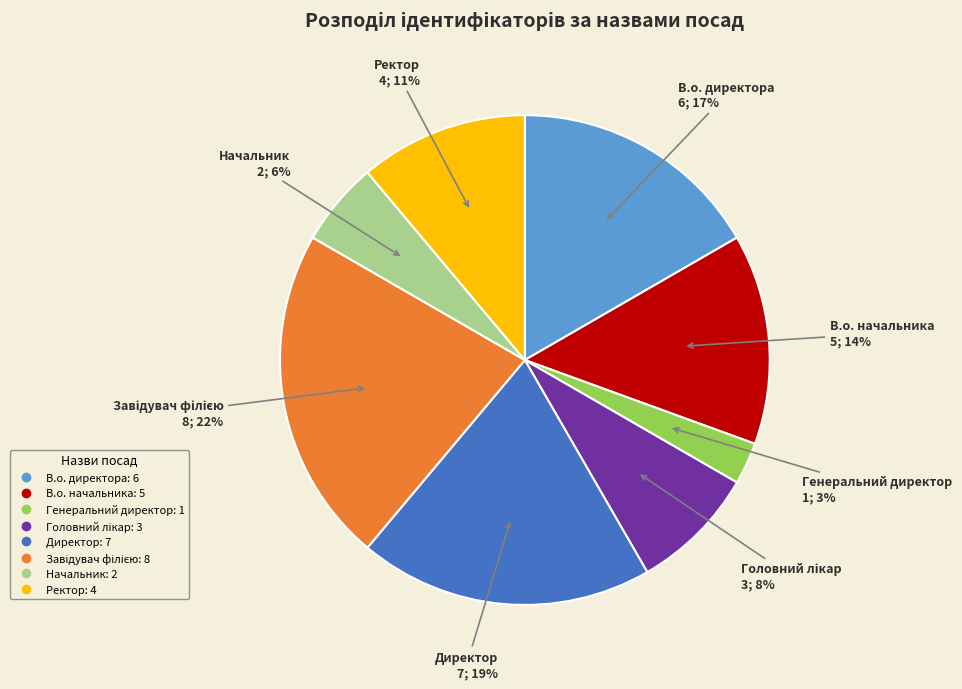

How many slices are in this pie chart?

8